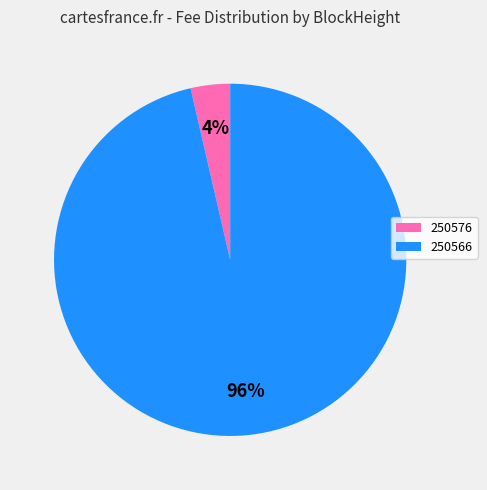

Which category has the biggest portion of the pie?

250566